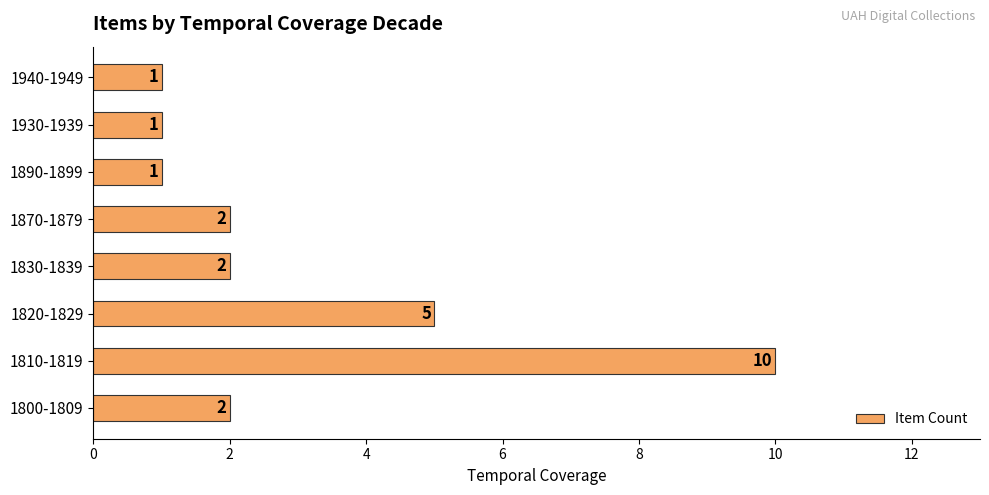

What is the change in value from 1820-1829 to 1830-1839?

-3